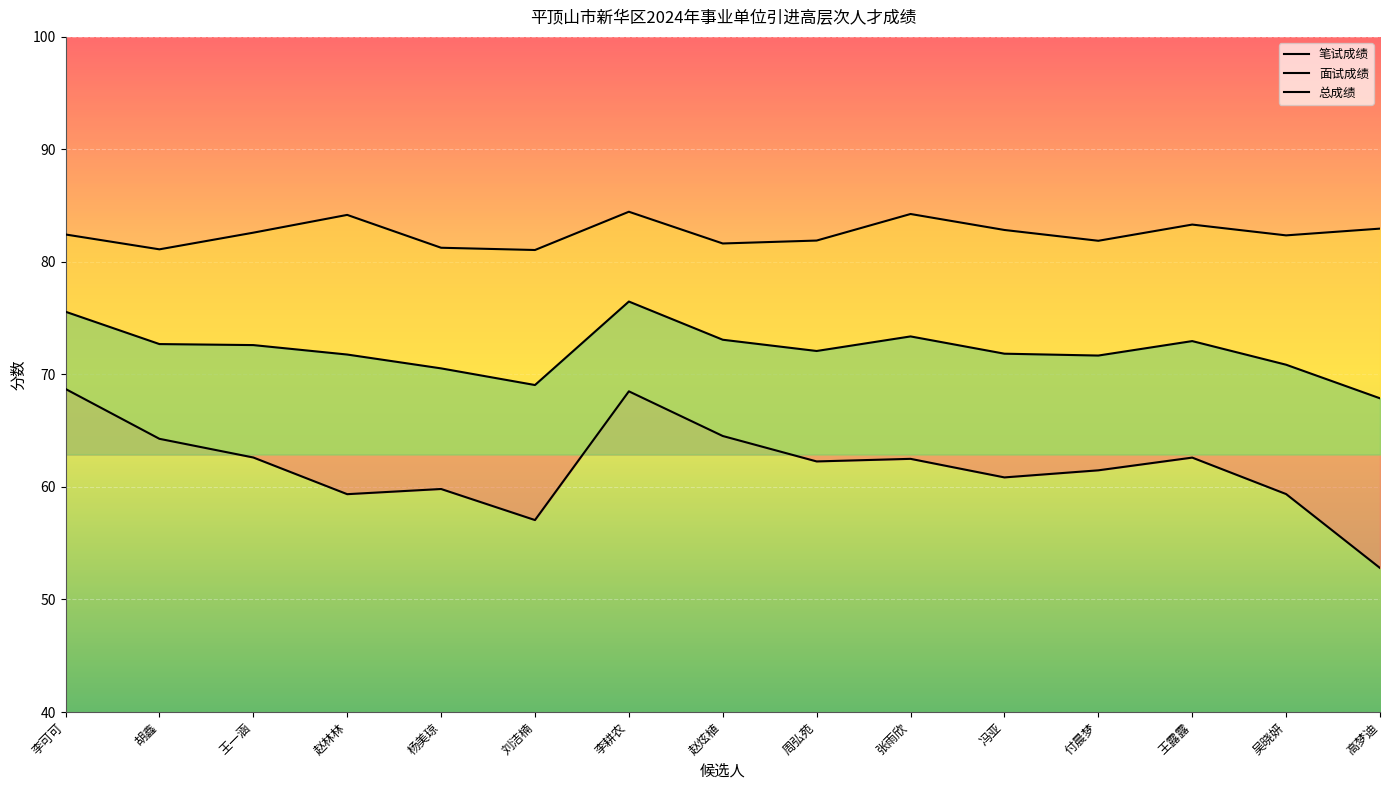

The value of 总成绩 at 张雨欣 is 73.4. True or false?

True